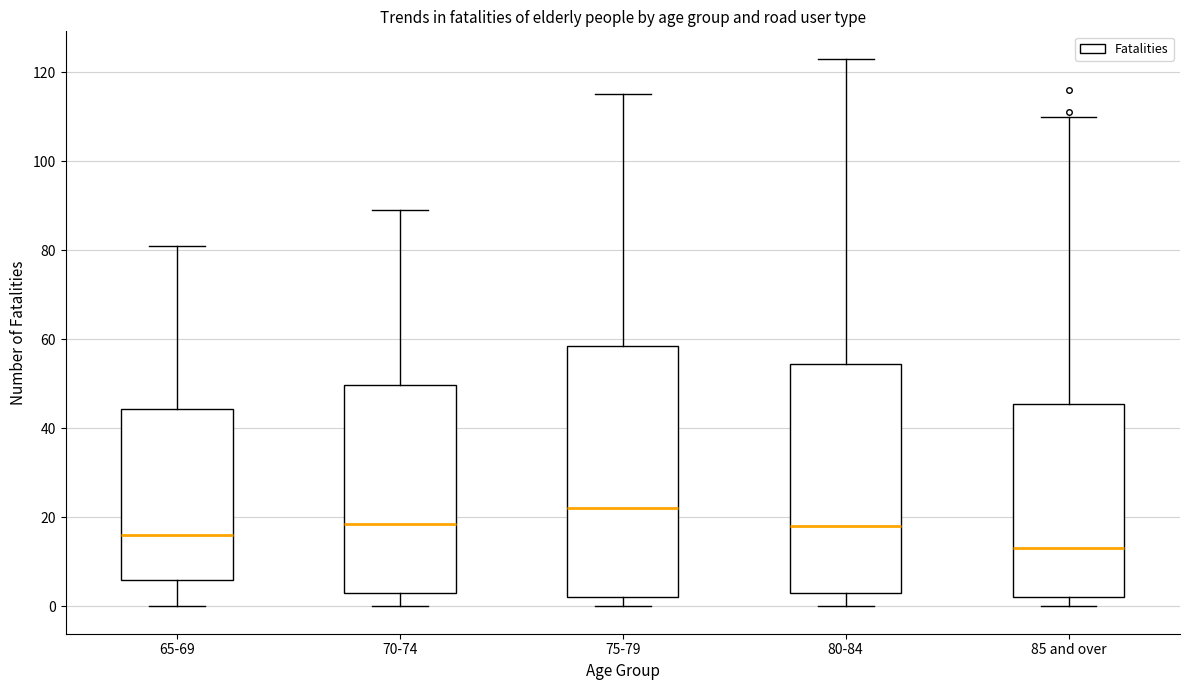

Which box's median line is the highest?

75-79